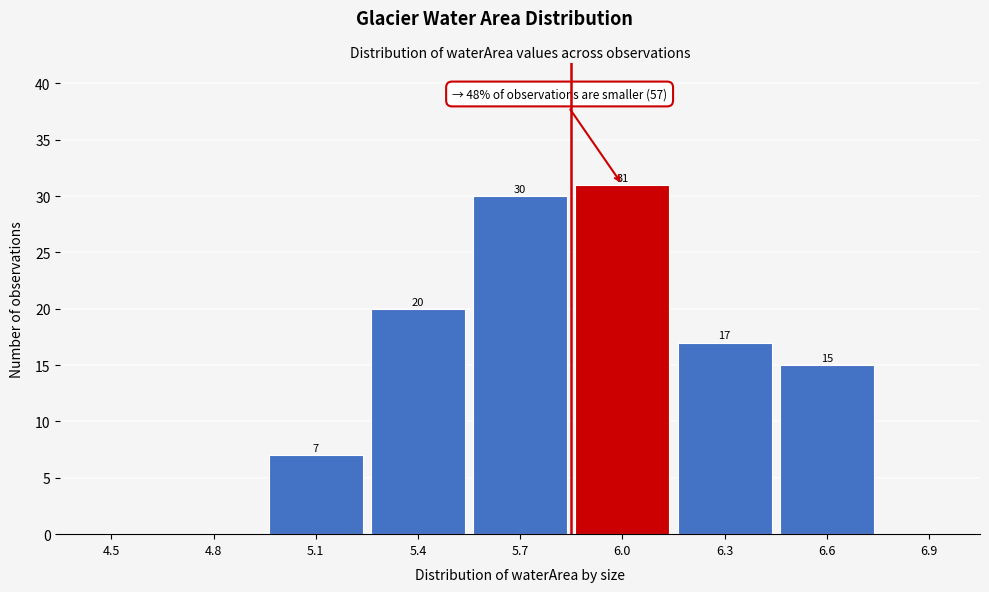

Reading right to left, transcribe all the data shown in this chart.

6.9=0	6.6=15	6.3=17	6.0=31	5.7=30	5.4=20	5.1=7	4.8=0	4.5=0